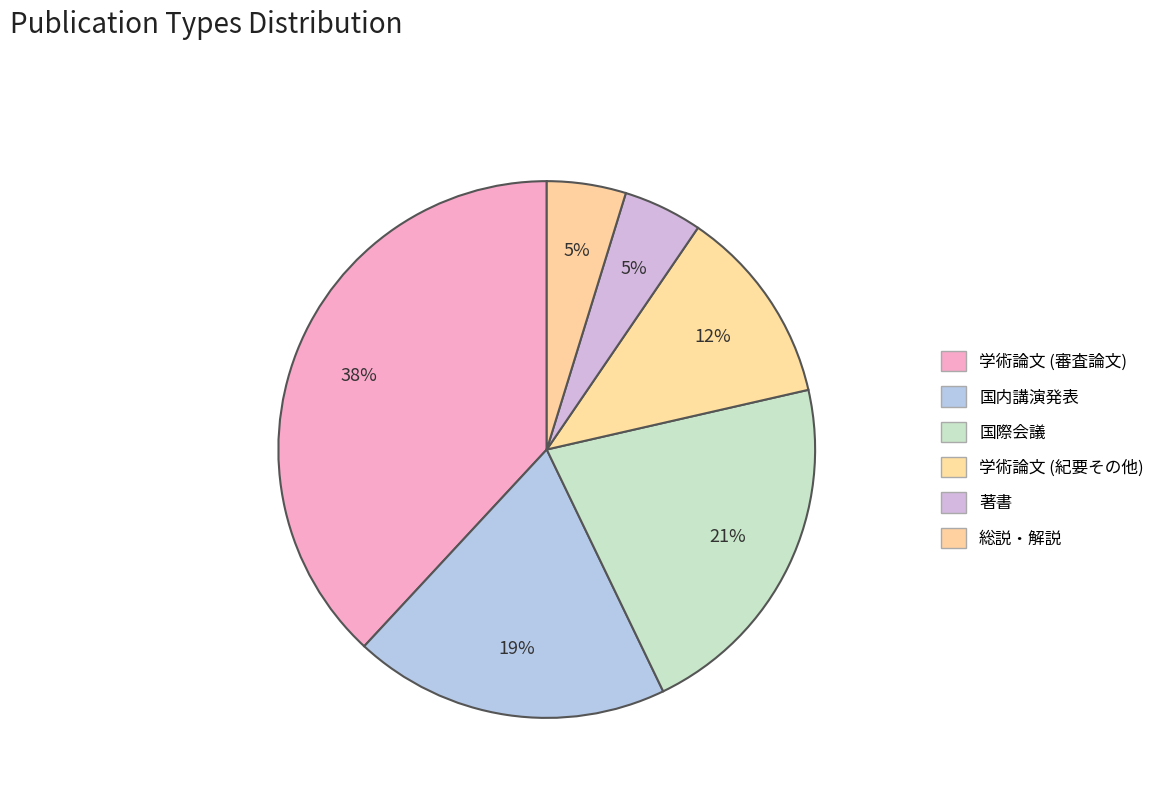

To the nearest percent, what is the difference between the largest and smallest slice percentages?

33%